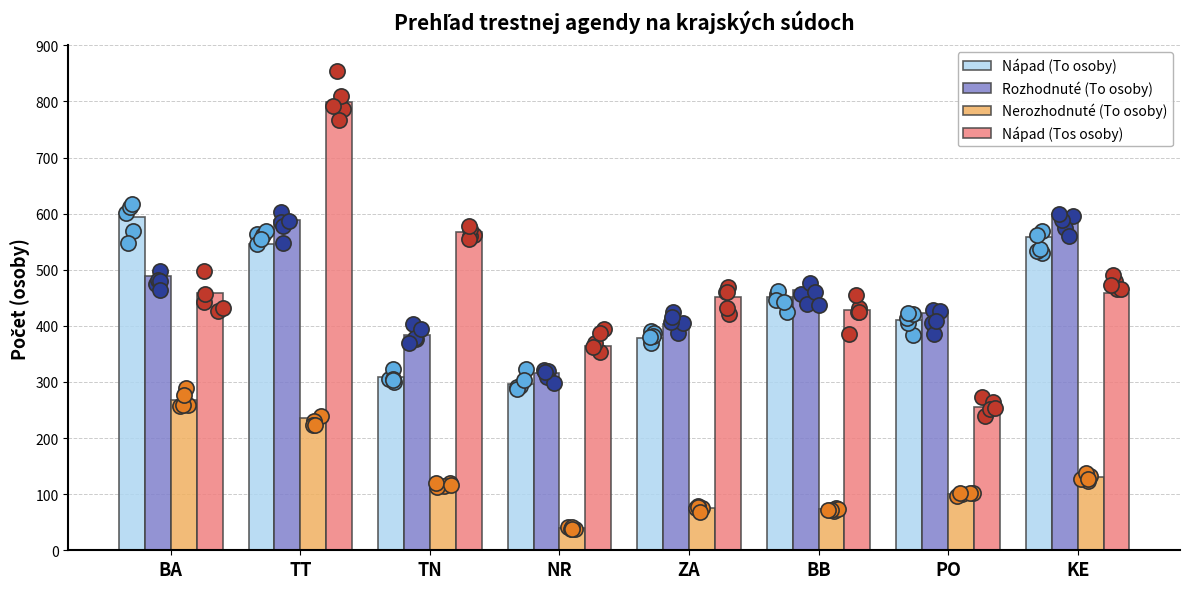

Which series has the largest Y range (max minus min)?

Nápad (Tos osoby)